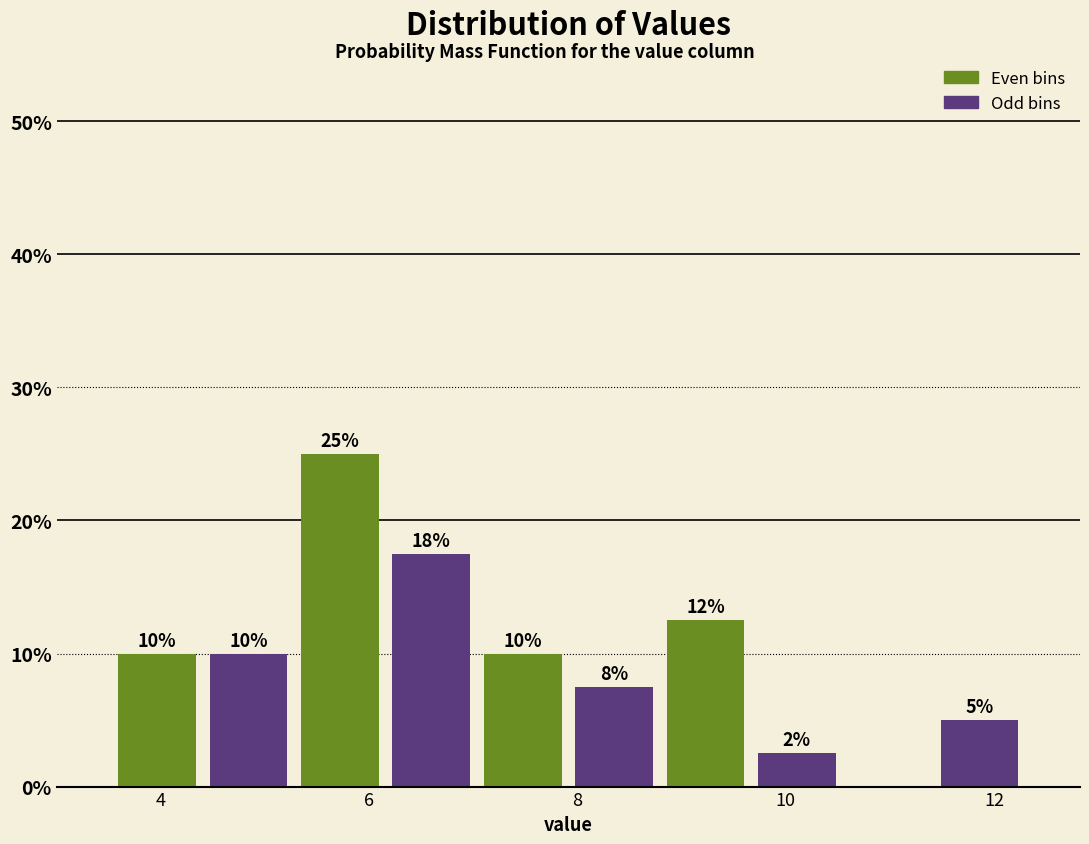

Which range on the x-axis has the tallest bar?

5.2 to 6.2